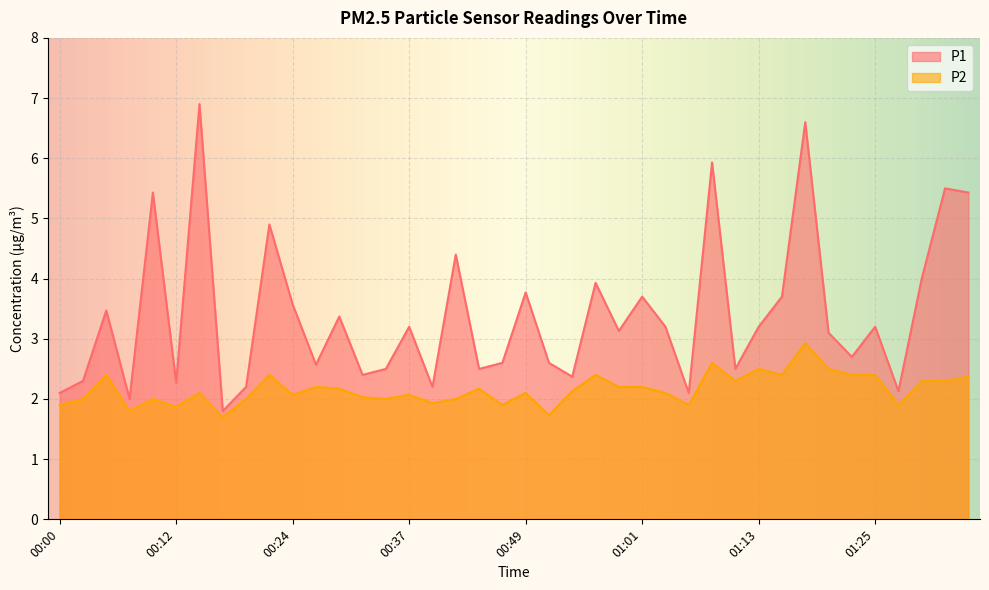

Does the chart display data point markers on the line(s)?

No